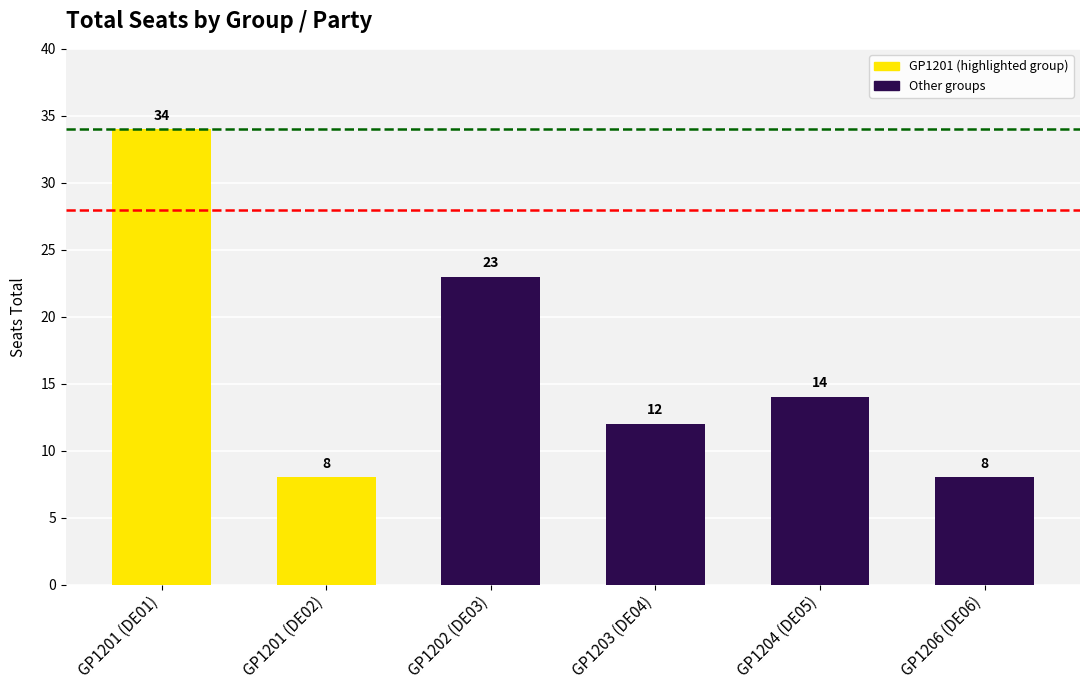

What is the sum of all values?

99